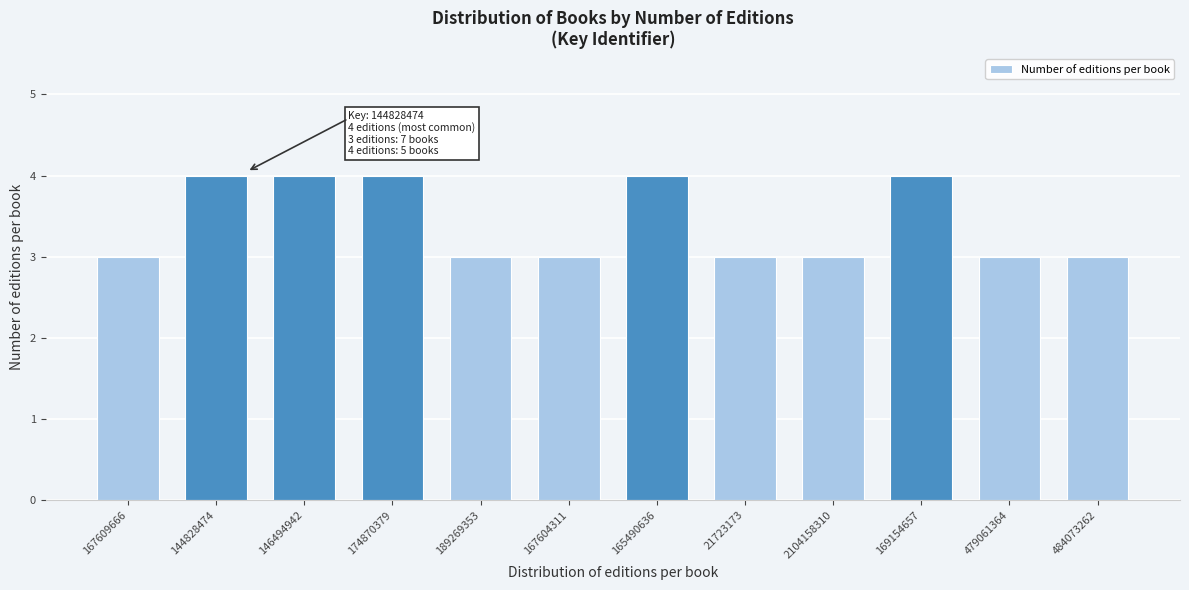

Reading left to right, transcribe all the data shown in this chart.

167609666=3	144828474=4	146494942=4	174870379=4	189269353=3	167604311=3	165490636=4	21723173=3	2104158310=3	169154657=4	479061364=3	484073262=3